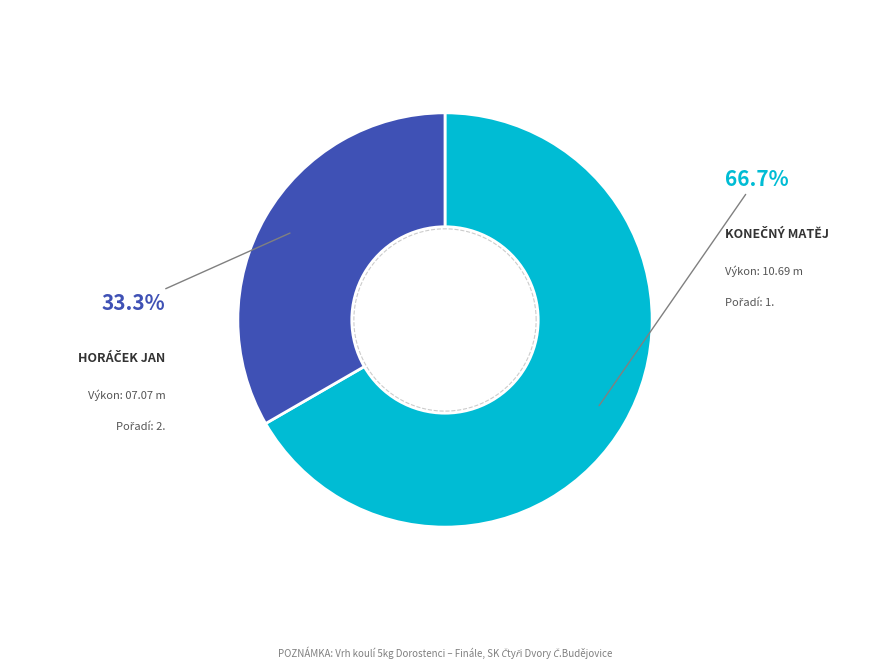

Count the number of slices in the pie.

2